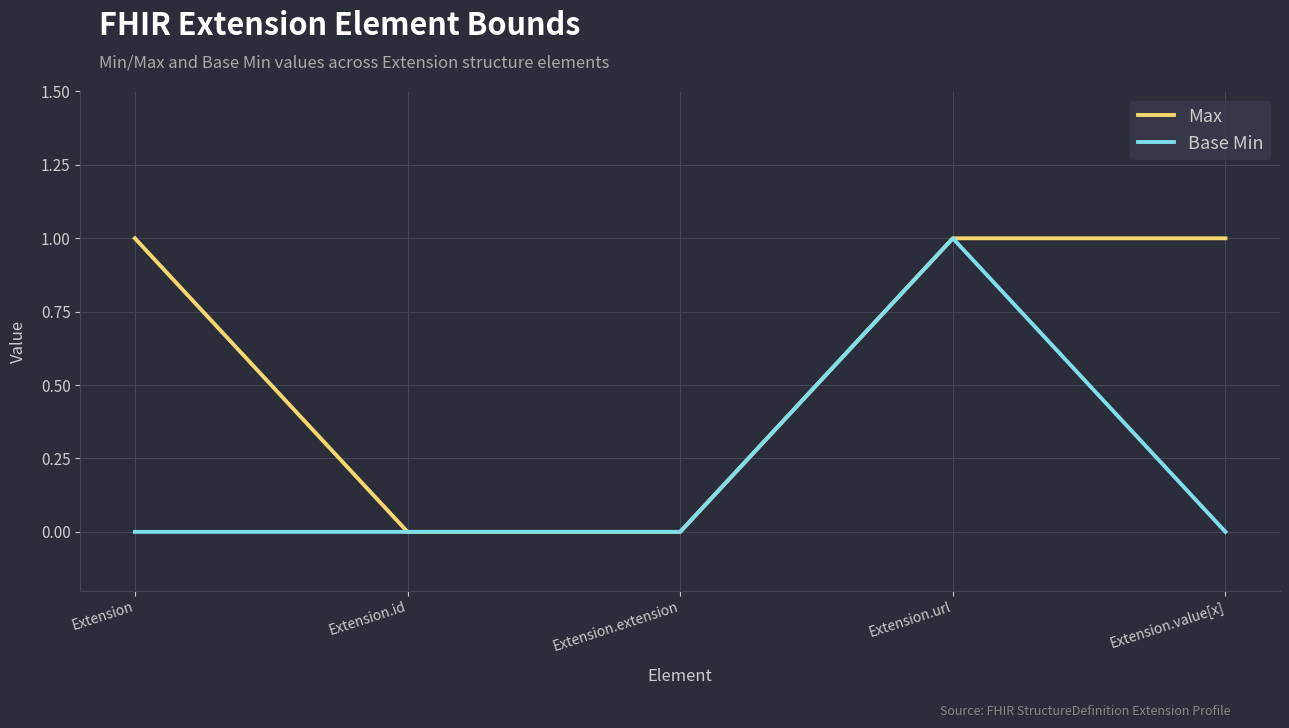

Is it true that Base Min equals 0 at Extension.value[x]?

True